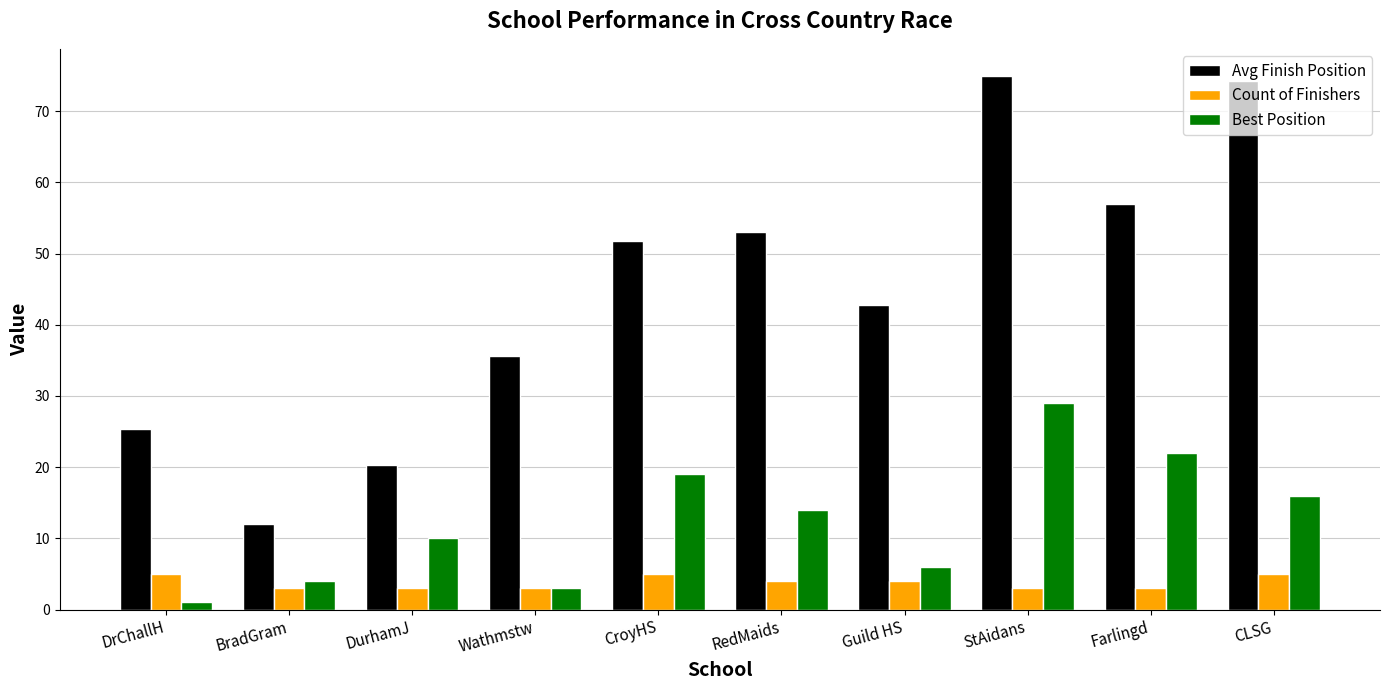

Rank the series by their average value, from lowest to highest.

Count of Finishers, Best Position, Avg Finish Position